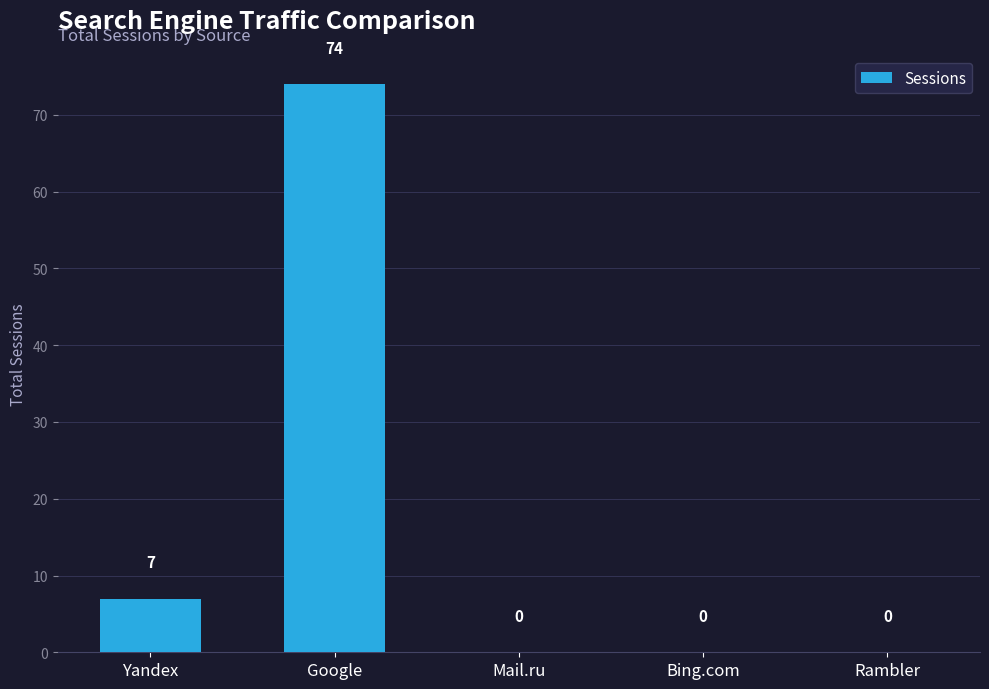

Does the chart contain stacked bars?

No